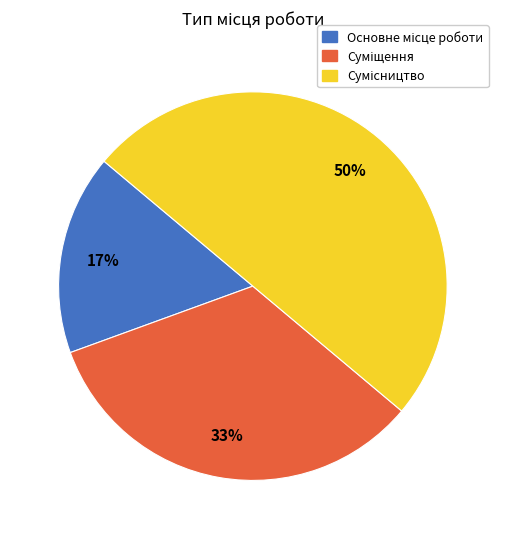

To the nearest percent, what is the difference between the largest and smallest slice percentages?

33%